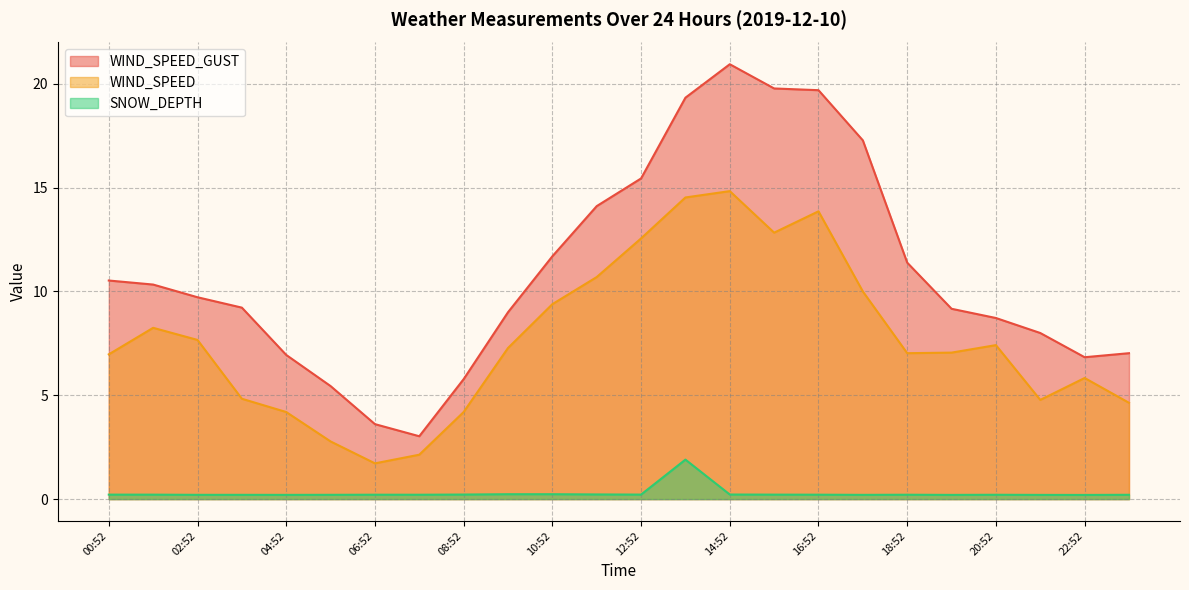

True or false: WIND_SPEED_GUST and SNOW_DEPTH cross at least once.

False